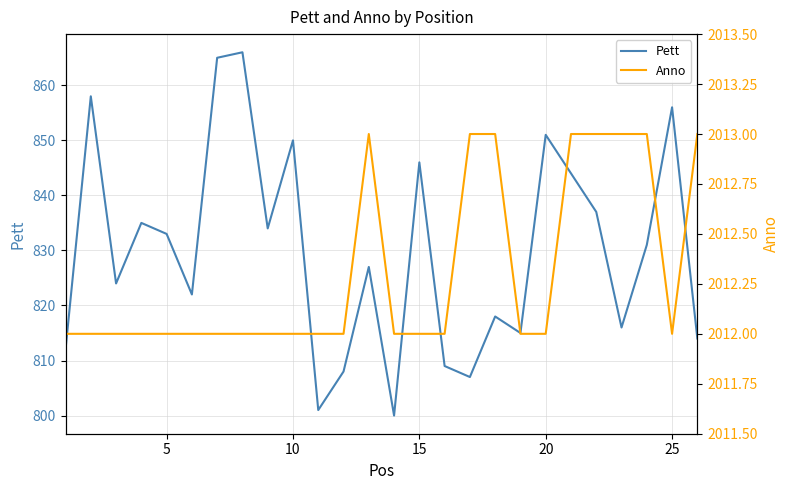

True or false: Pett and Anno intersect in this chart.

False